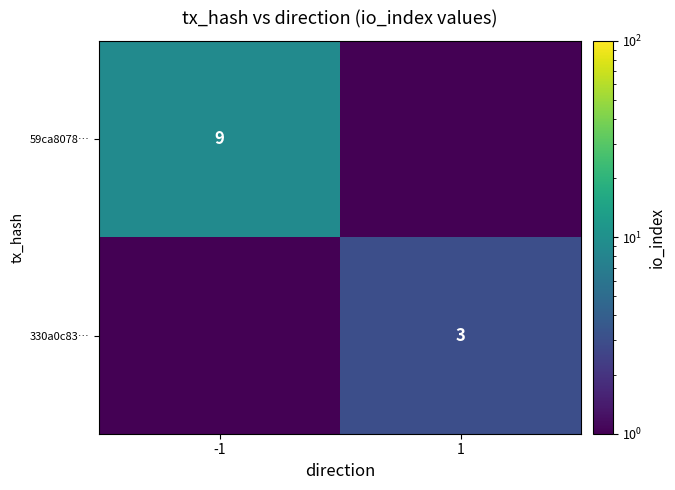

Which has a higher value, 1 or -1?

-1